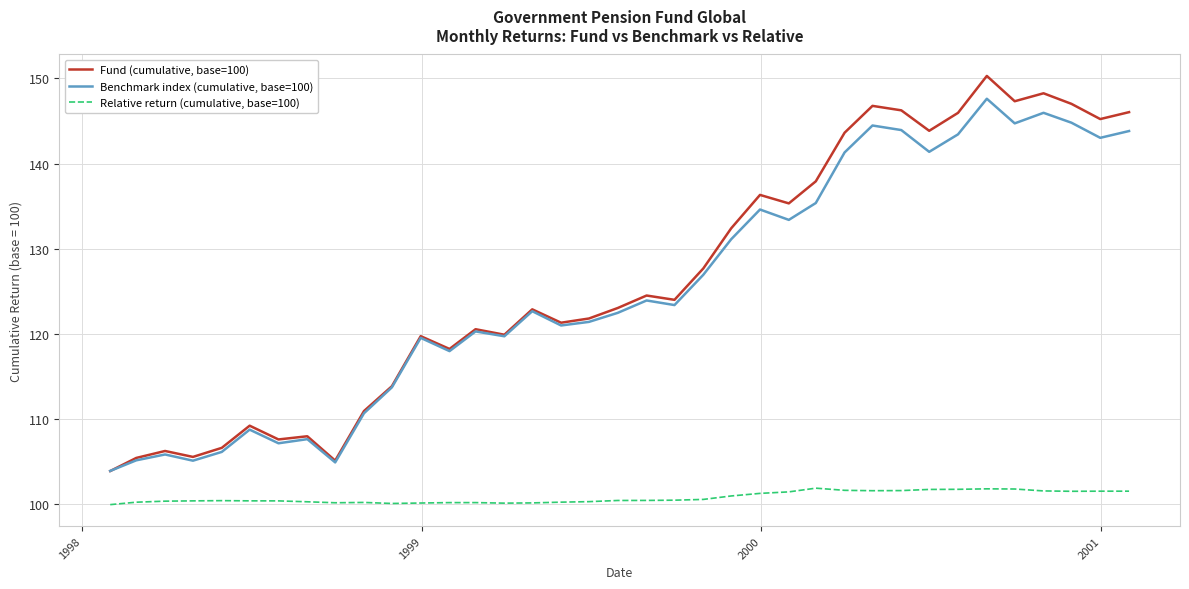

Rank the series by their maximum value, from highest to lowest.

Fund (cumulative, base=100), Benchmark index (cumulative, base=100), Relative return (cumulative, base=100)